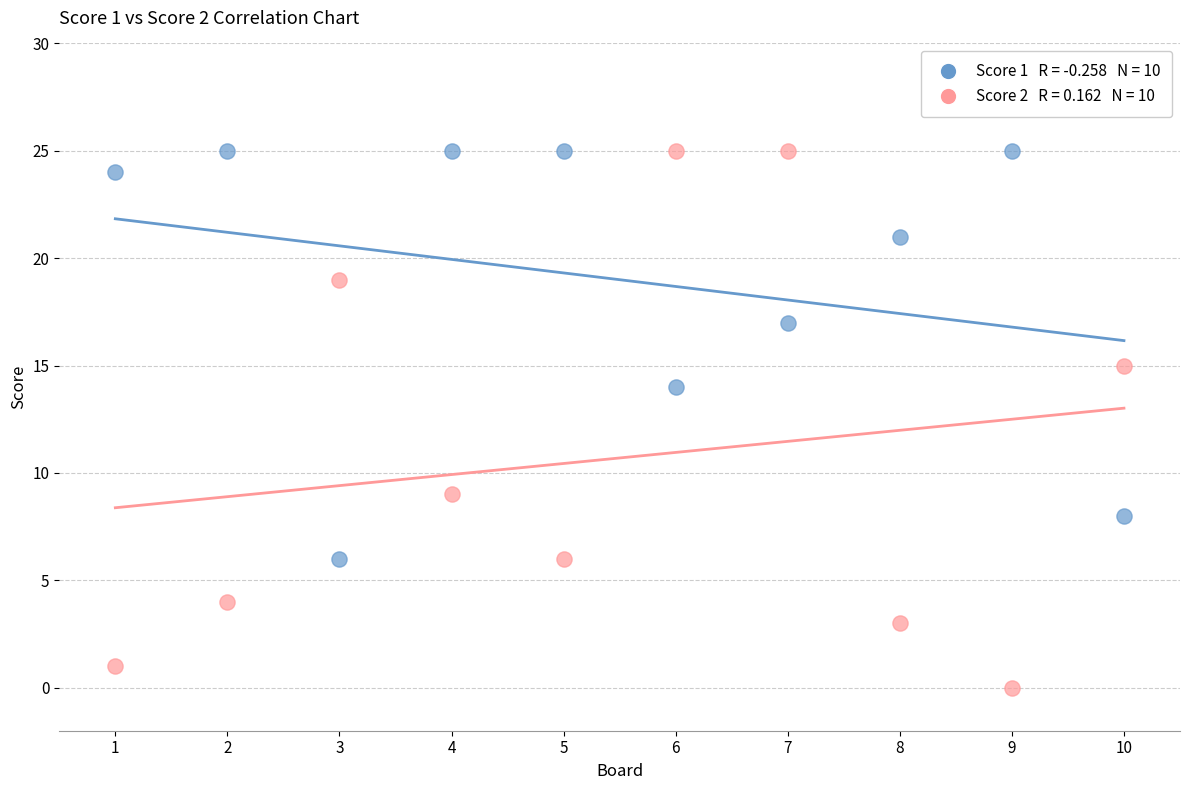

Across all data points, what is the range of X values (max minus min)?

9